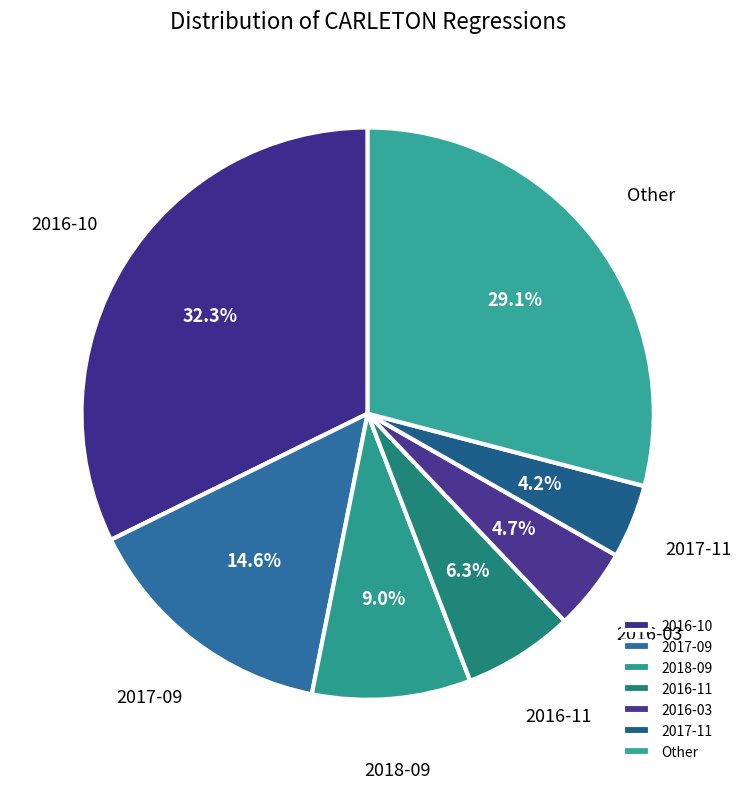

How much of the chart is everything except 2016-11?

93.7%